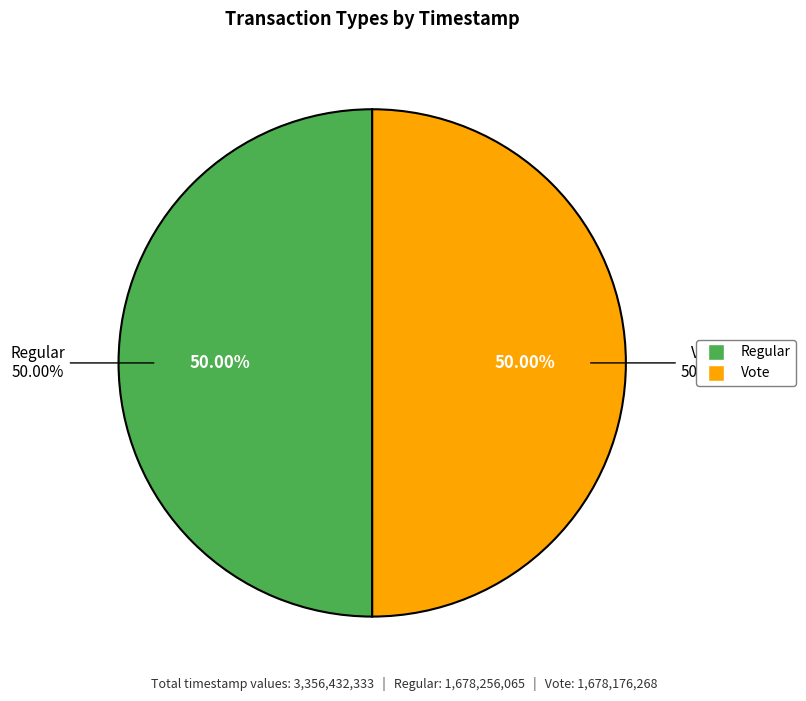

What is the change in value from Regular to Vote?

-79797